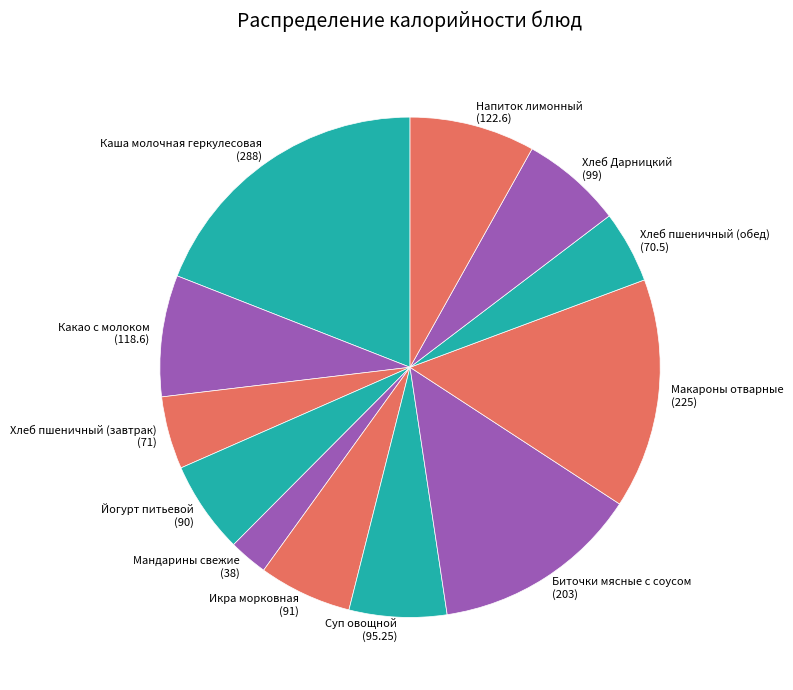

What is the largest slice in the pie chart?

Каша молочная геркулесовая